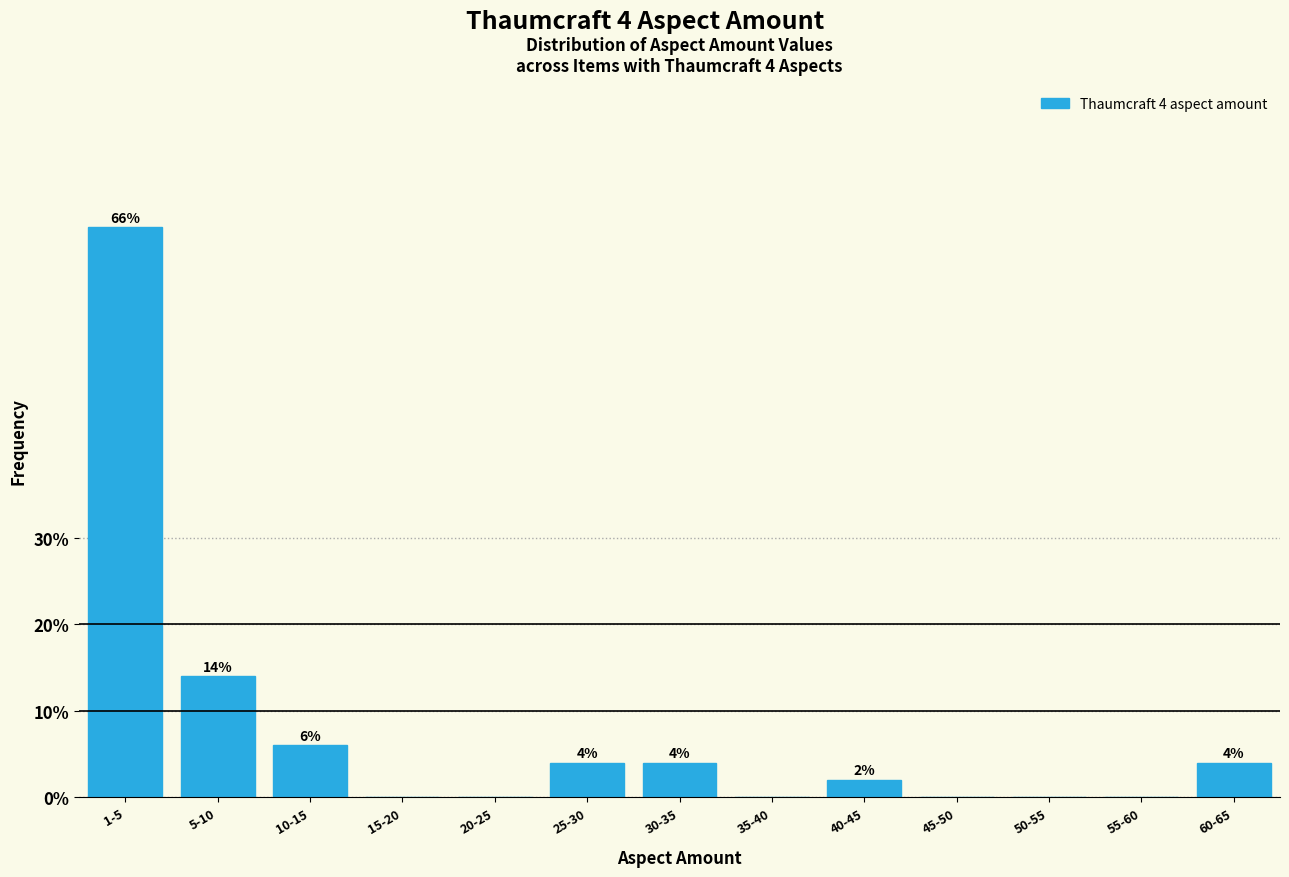

Reading left to right, what are all the values shown in this chart?

1-5=66.0	5-10=14.0	10-15=6.0	15-20=0.0	20-25=0.0	25-30=4.0	30-35=4.0	35-40=0.0	40-45=2.0	45-50=0.0	50-55=0.0	55-60=0.0	60-65=4.0